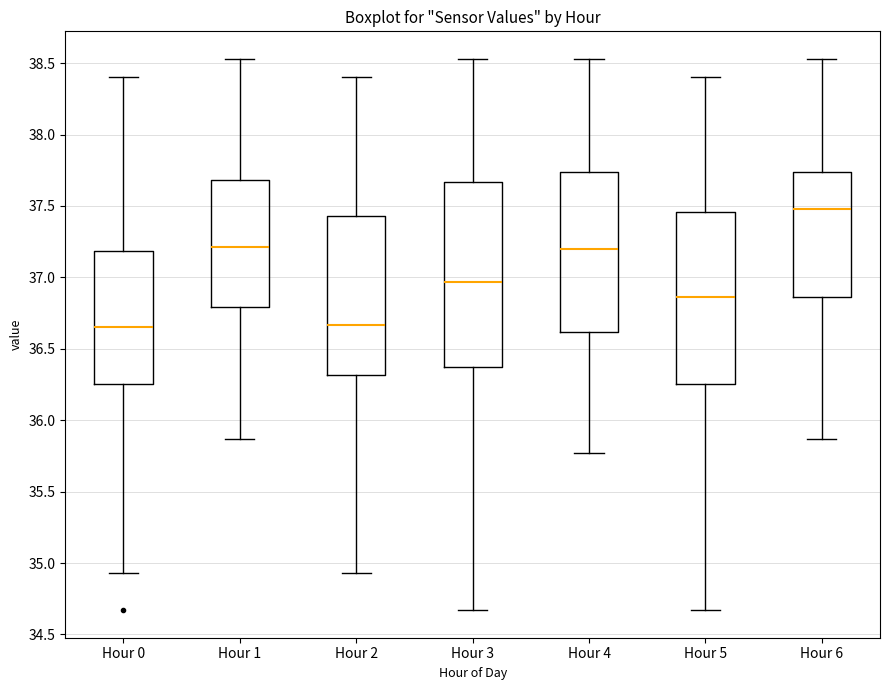

Which box is the tallest, from its lower edge to its upper edge?

Hour 3